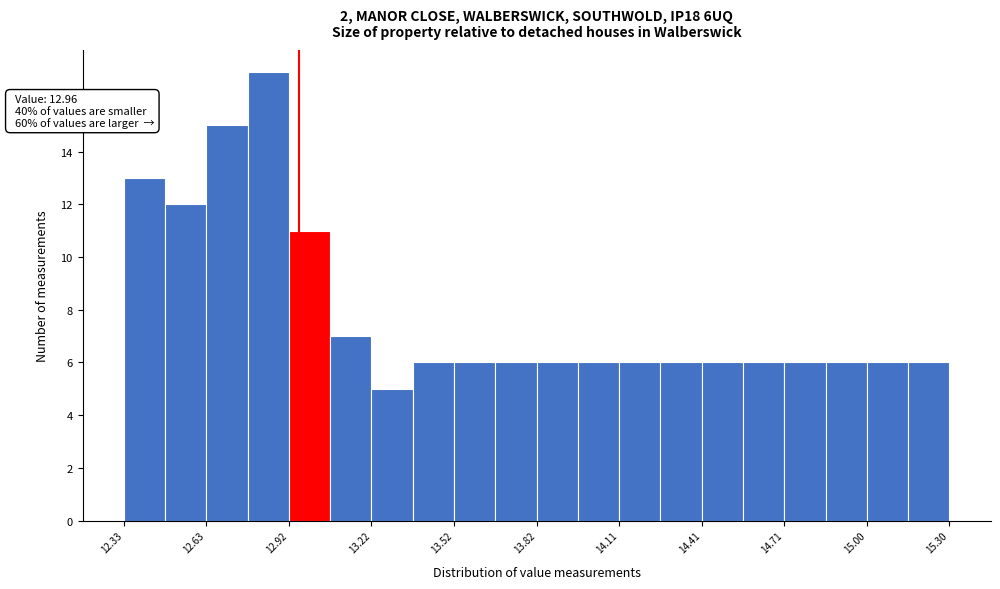

Around what value on the x-axis is the tallest bar? Give the approximate position of its centre, as read against the axis.

12.85